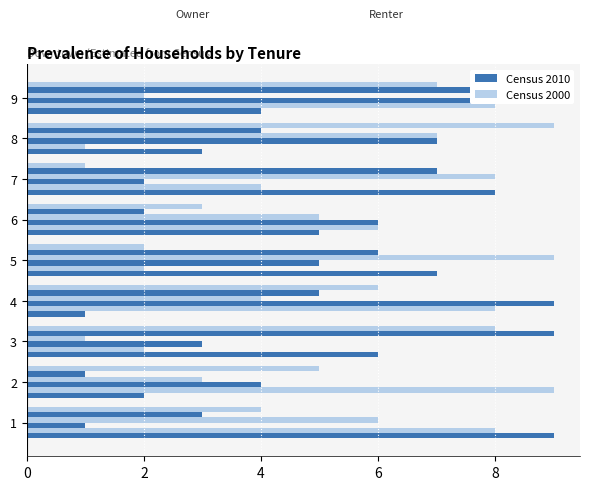

Which series has the largest total across all categories?

Census 2010